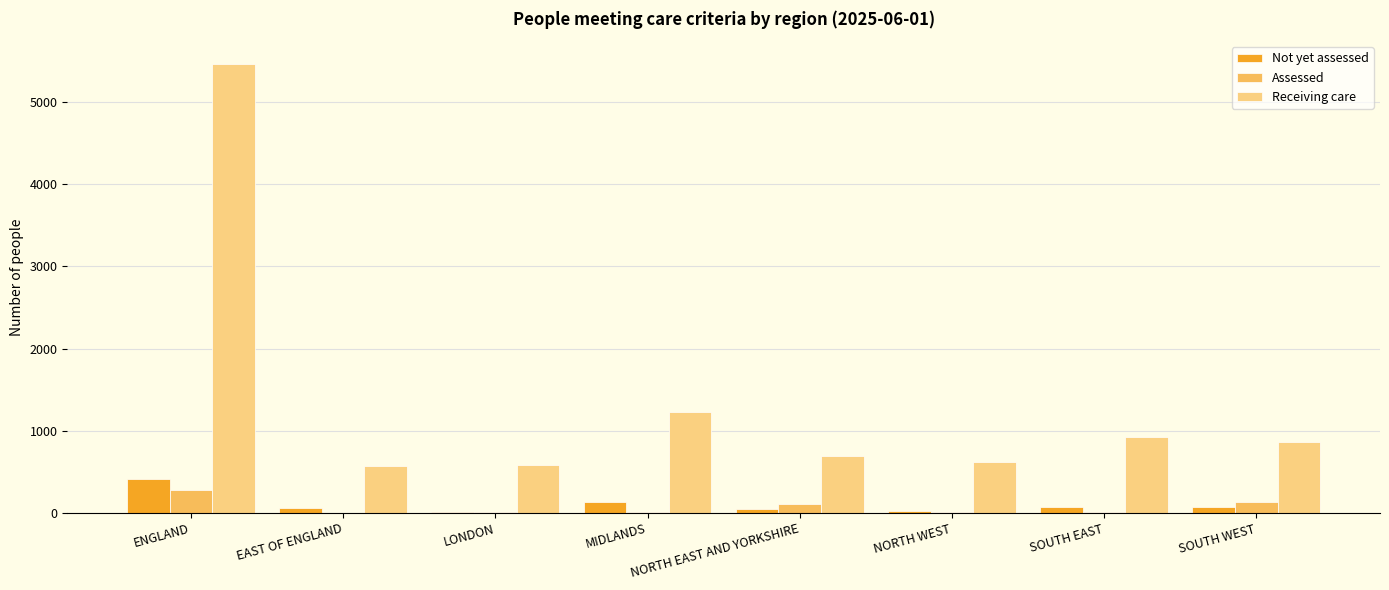

What is the total value across all series at MIDLANDS?

1374